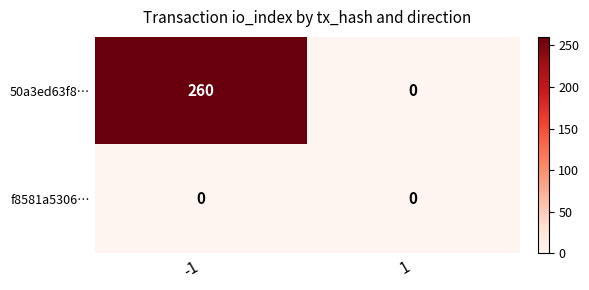

True or false: 50a3ed63f8… has a value of 393 at -1.

False